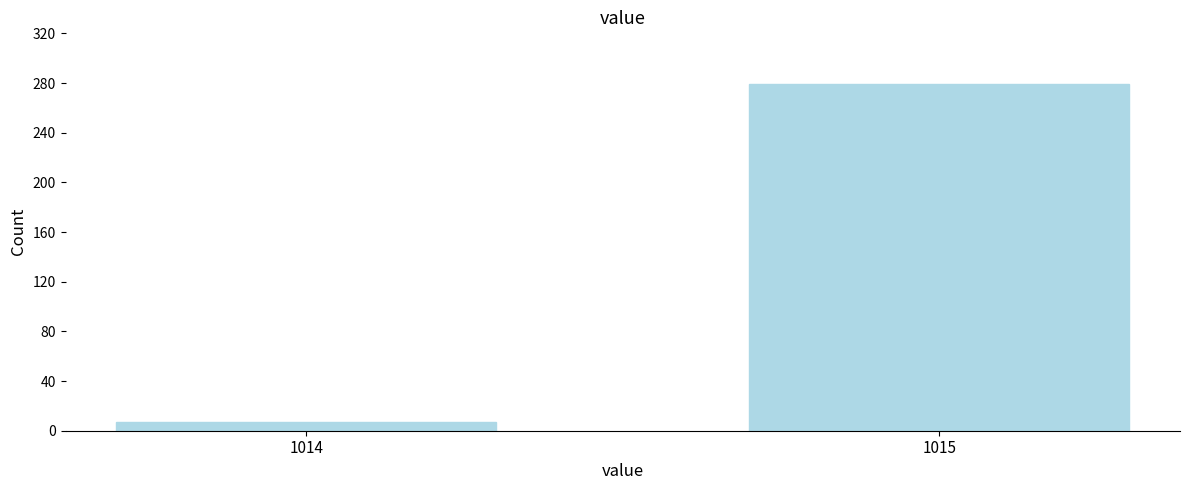

Reading left to right, list all the values displayed in this chart.

1014=7	1015=279